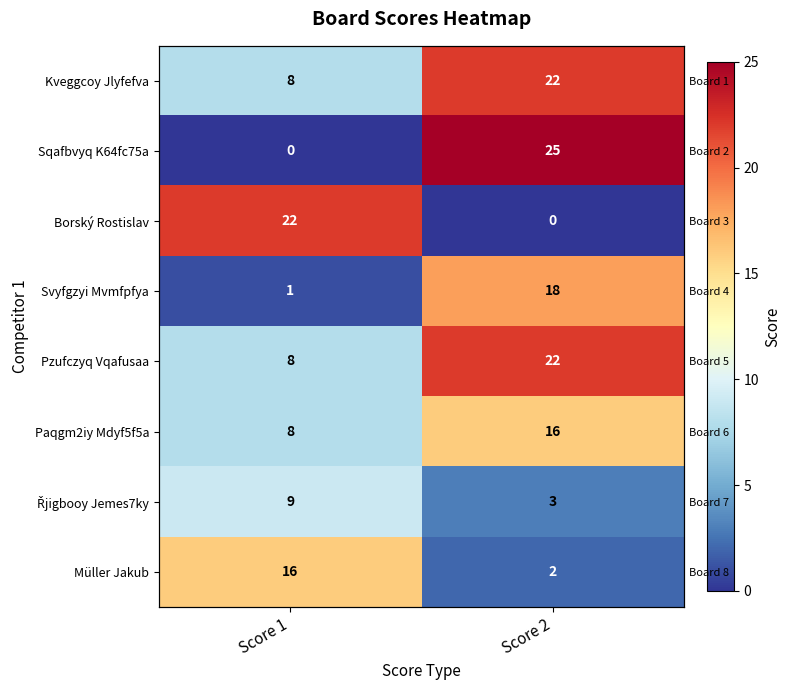

Which has a higher value, Score 1 or Score 2?

Score 2